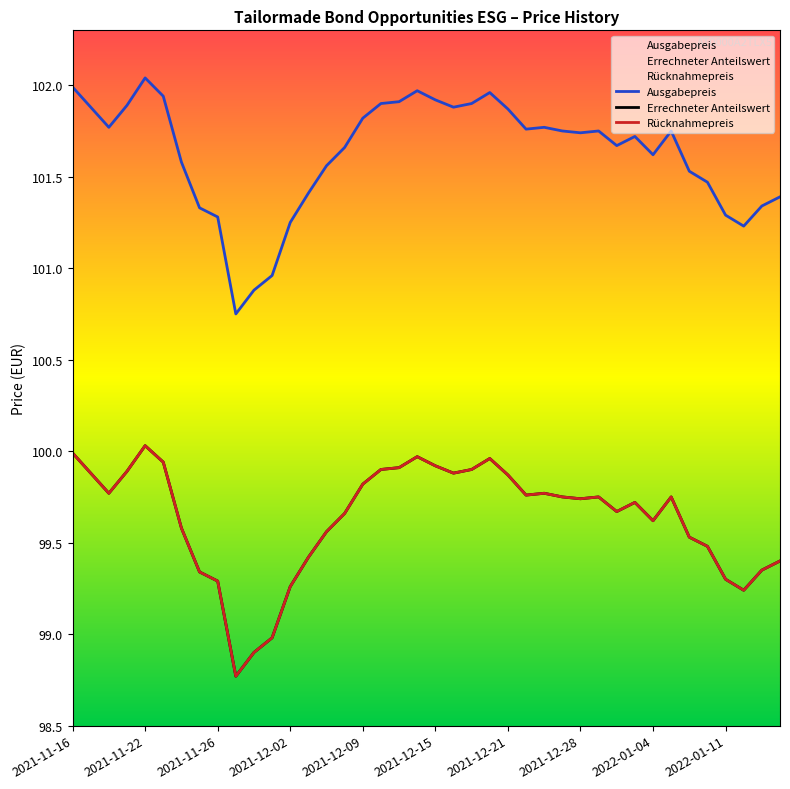

Does the chart have visible grid lines?

No